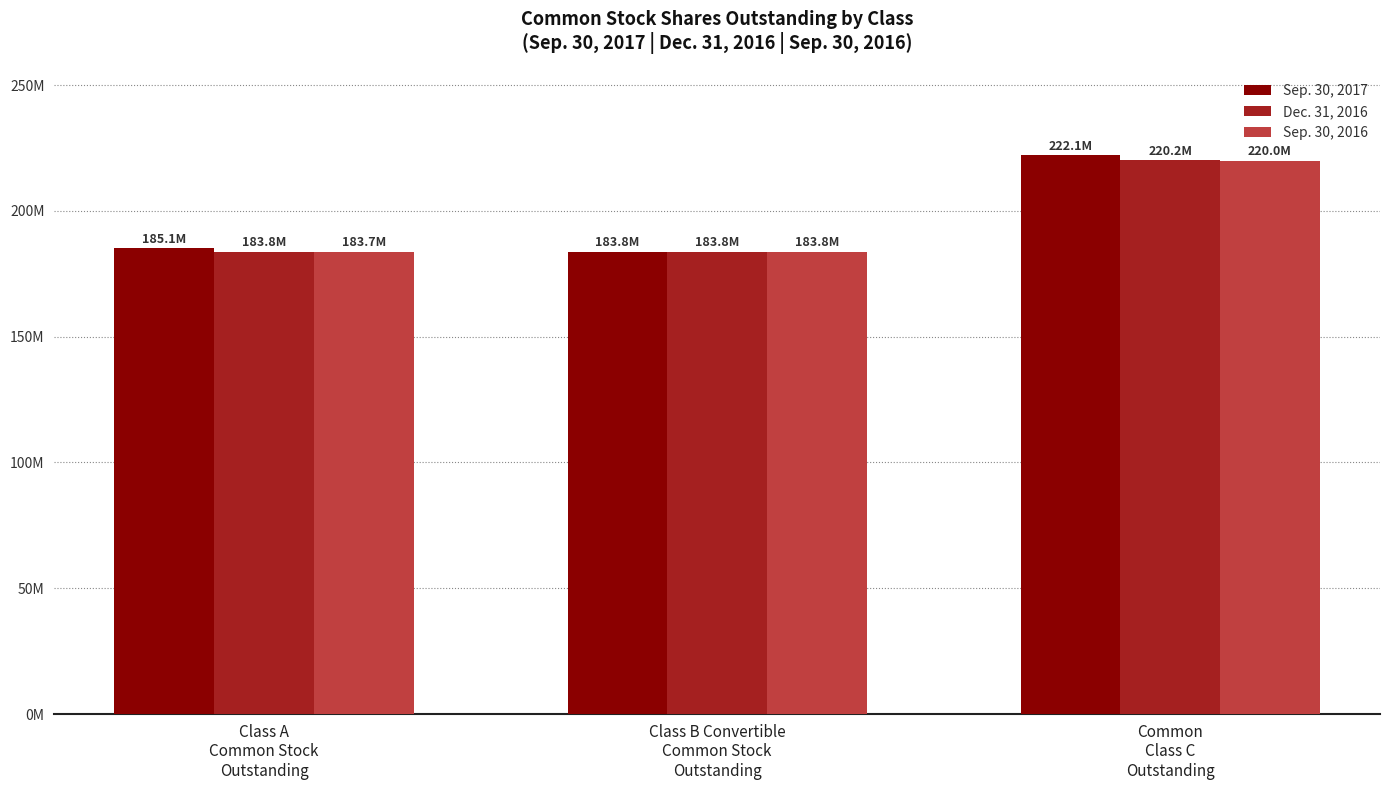

What is the greatest value displayed?

222050824